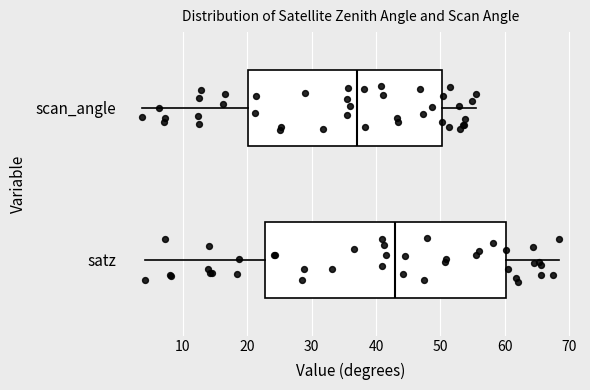

Where is the left edge of the box for scan_angle on the x-axis? The values are not printed on the chart, so give them approximately, as read against the axis.

20